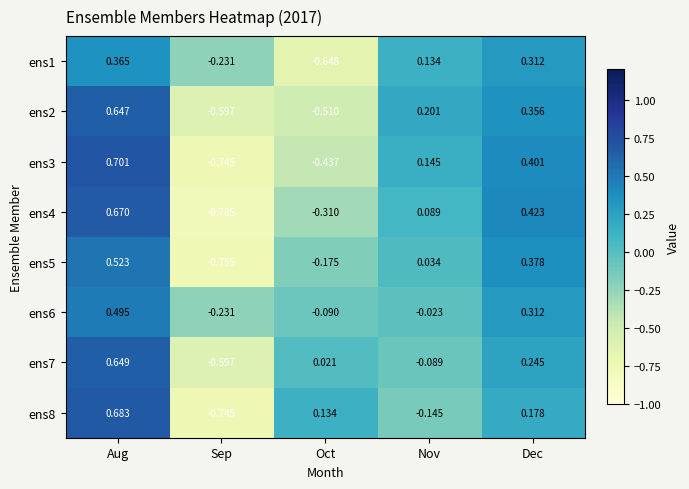

Where does the ens6 series first go above 0?

Aug